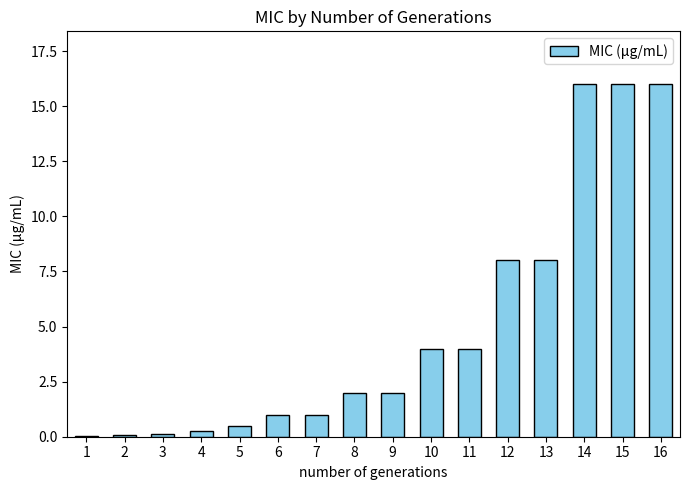

What is the change in value from 10 to 13?

+4.0